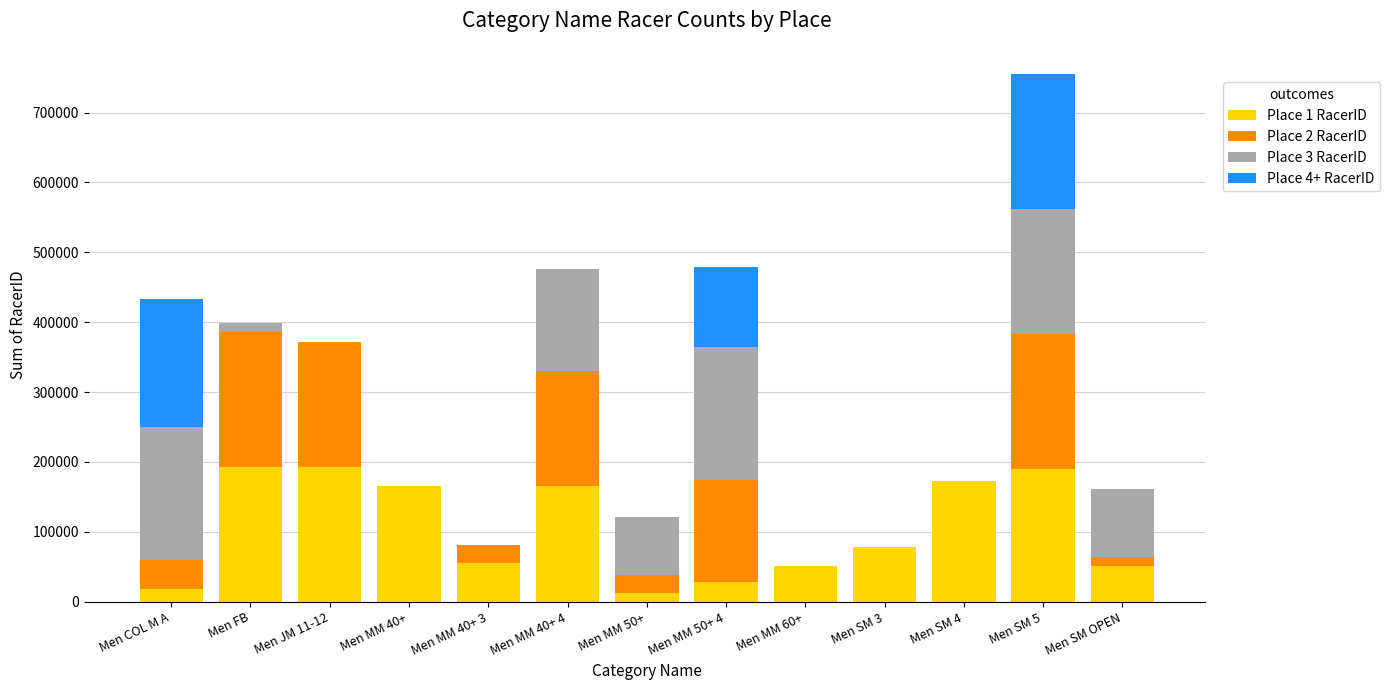

The value of Place 1 RacerID at Men MM 60+ is 51533. True or false?

True